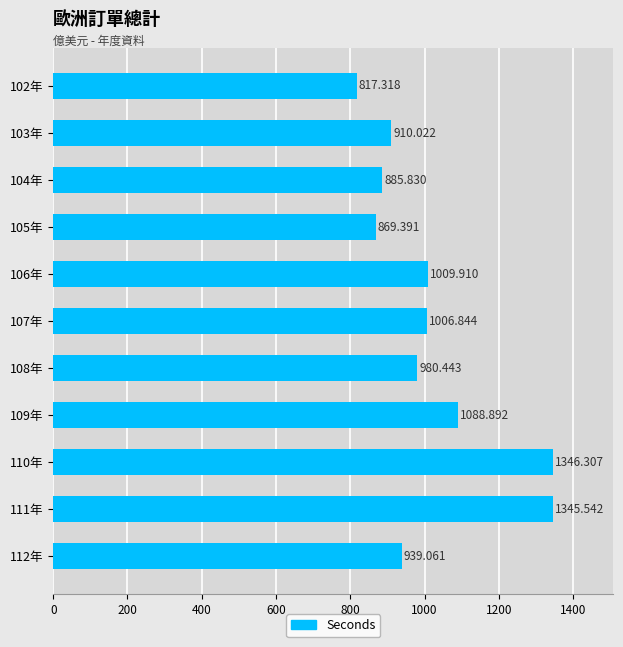

Rank the categories by value from highest to lowest.

110年, 111年, 109年, 106年, 107年, 108年, 112年, 103年, 104年, 105年, 102年